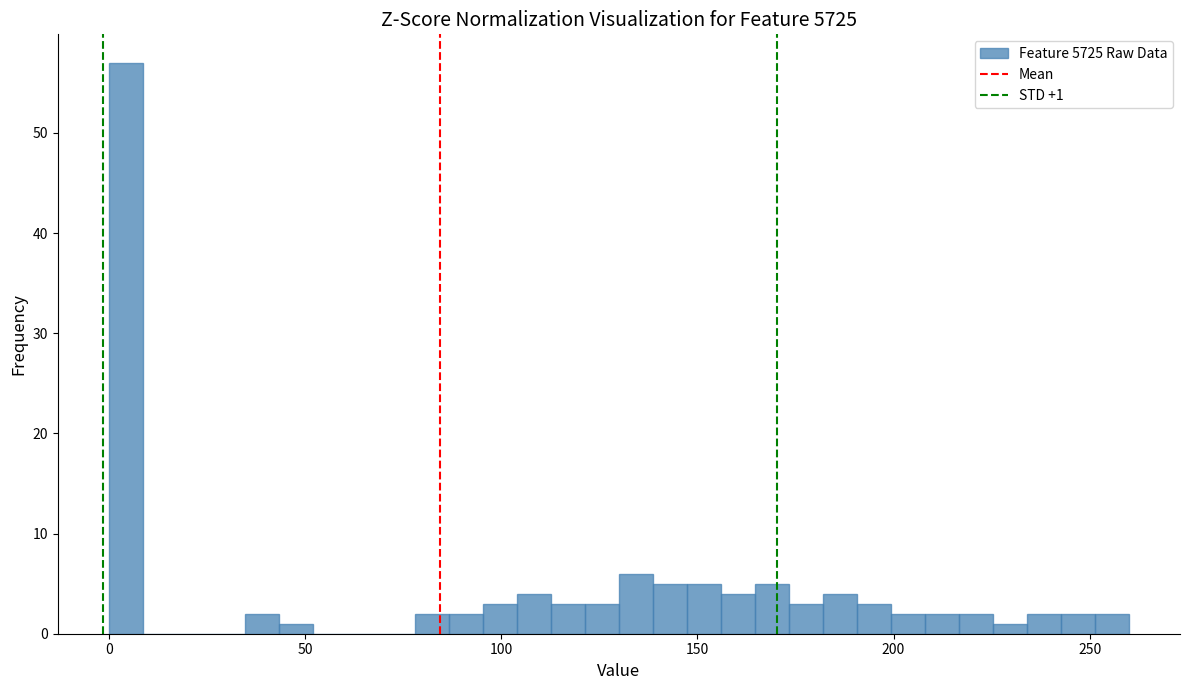

Read against the x-axis, roughly where is the centre of the tallest bar?

5